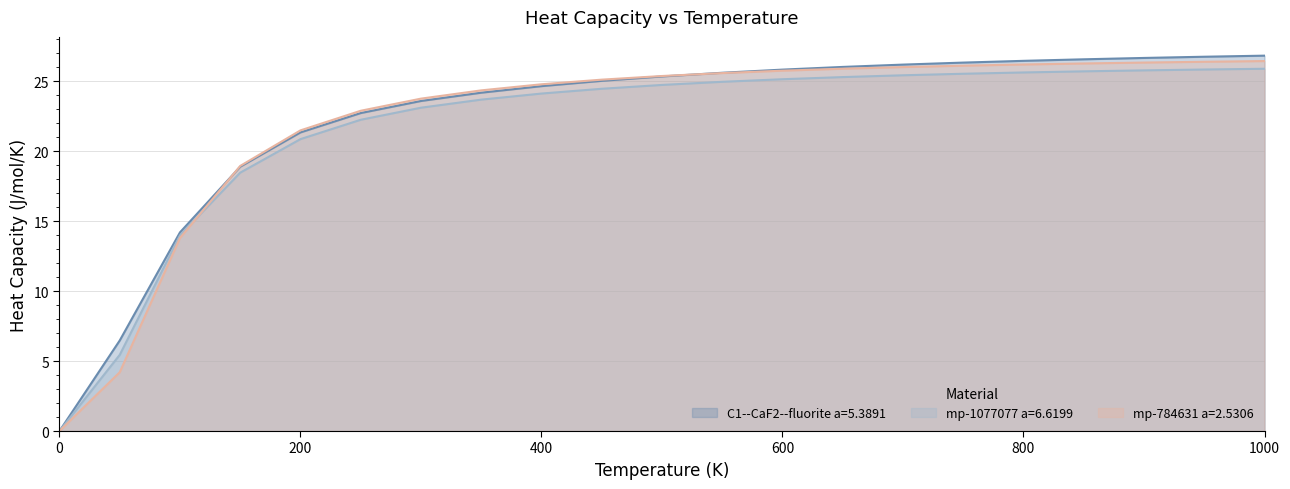

Which has a higher value, 150.0 or 550.0?

550.0